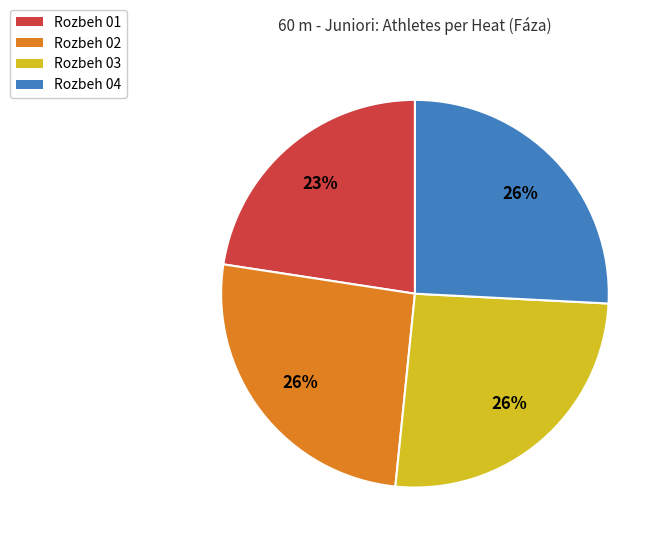

How many segments does this pie chart have?

4